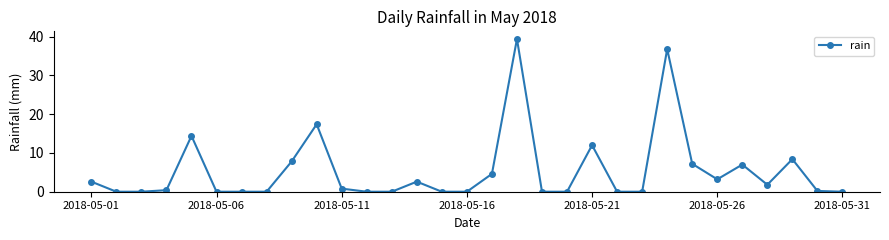

Count the number of categories in the chart.

31